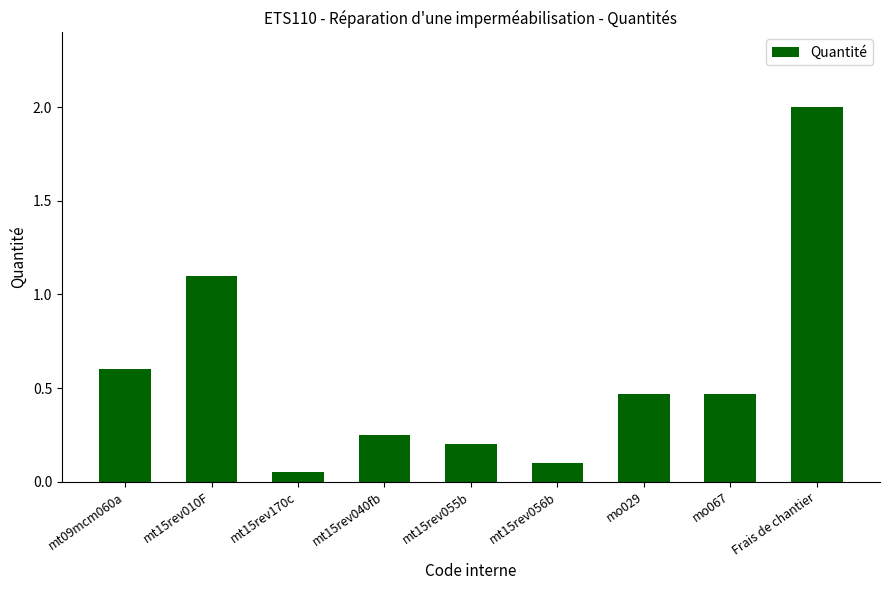

Which label corresponds to the largest value in the chart?

Frais de chantier